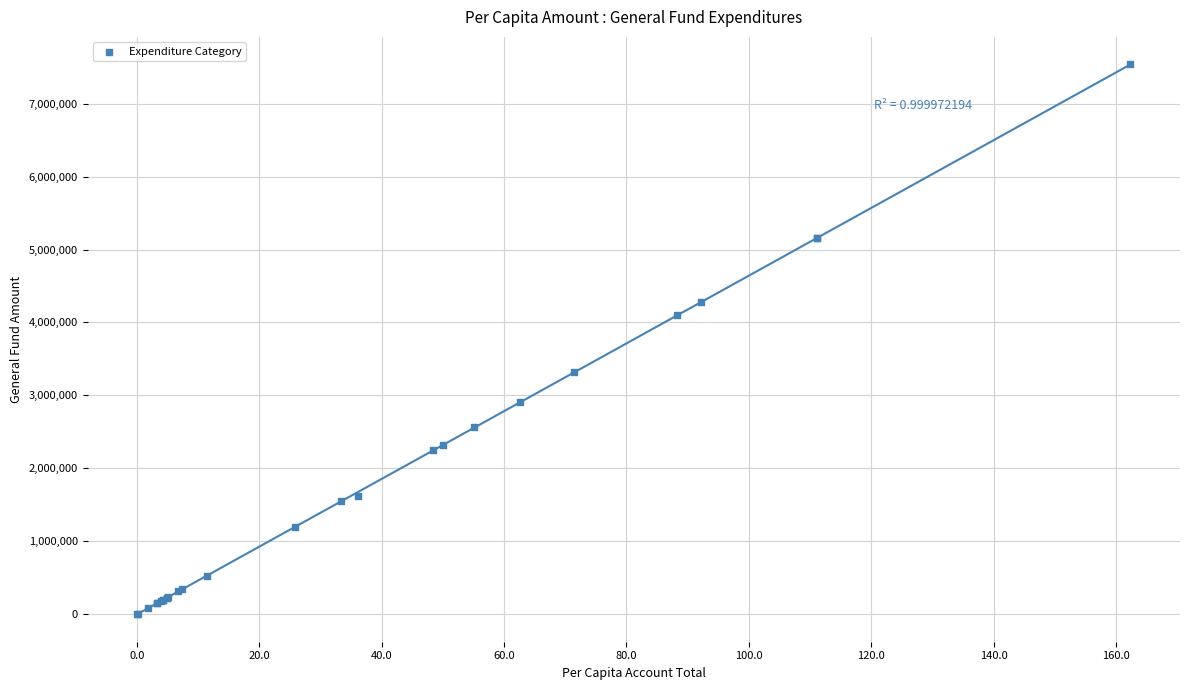

What Y value in the scatter plot is closest to 3770158?

4095747